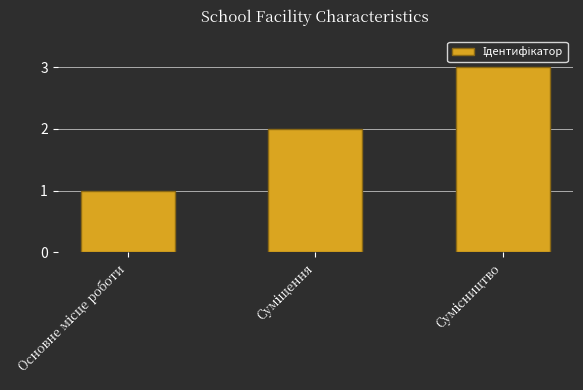

What is the value of the 2nd bar from the left?

2